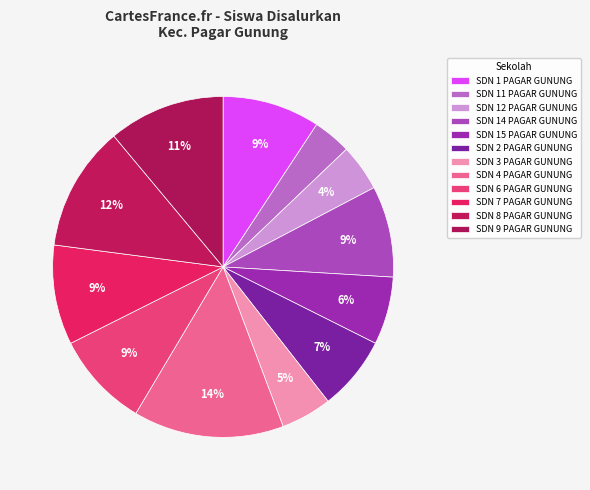

How many segments does this pie chart have?

12